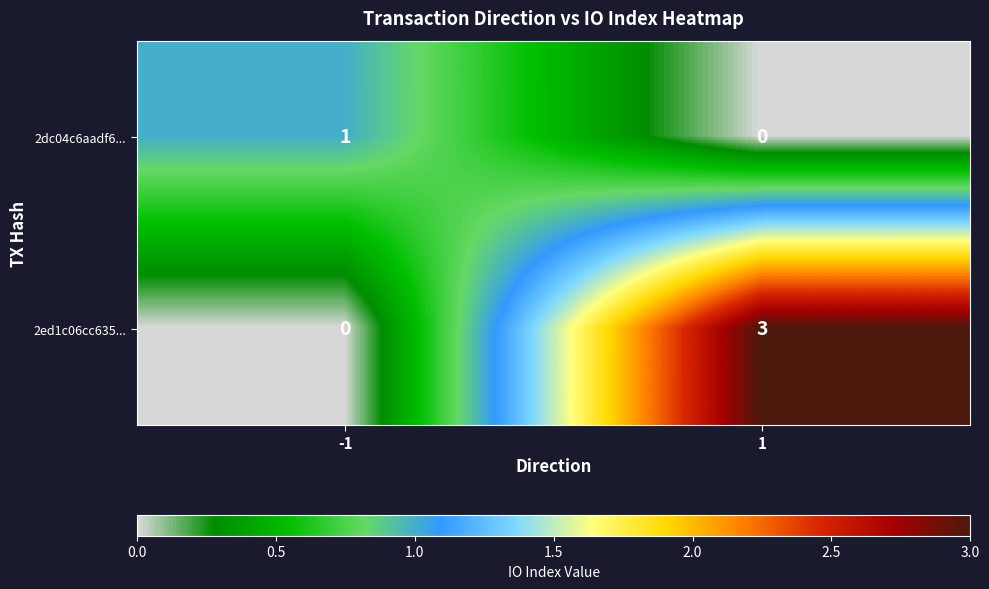

Which series has the largest total across all categories?

2ed1c06cc635...